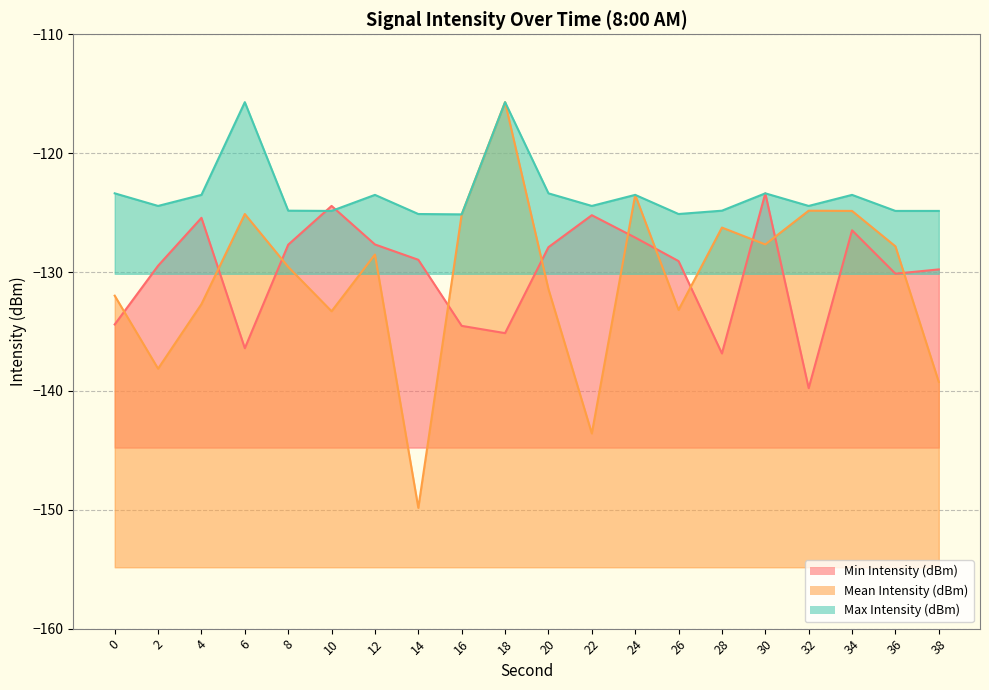

How many lines are shown in the chart?

3